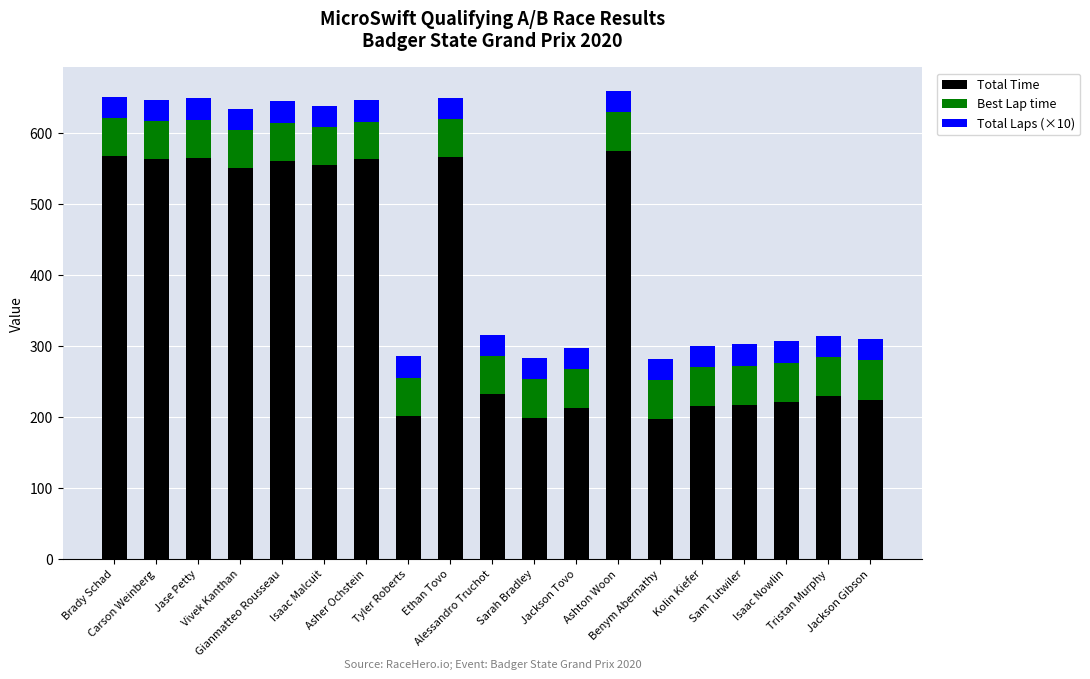

What is the difference between the second highest and minimum values in the Total Time series?

370.0